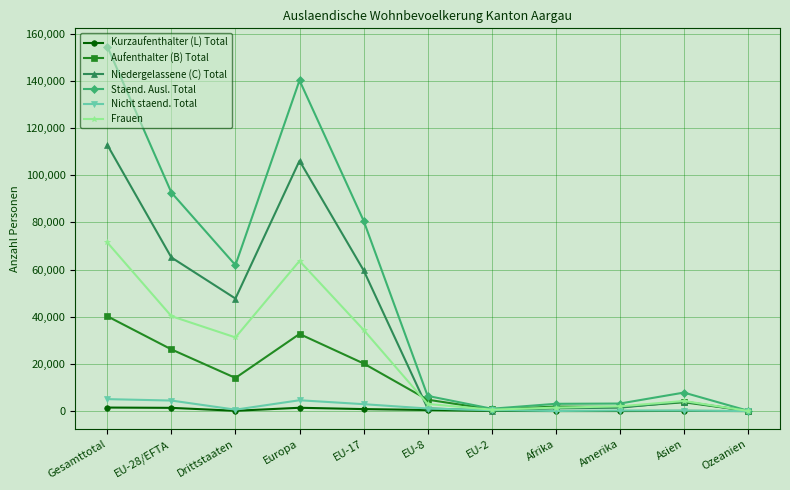

What are all the series names shown in the legend?

Kurzaufenthalter (L) Total, Aufenthalter (B) Total, Niedergelassene (C) Total, Staend. Ausl. Total, Nicht staend. Total, Frauen